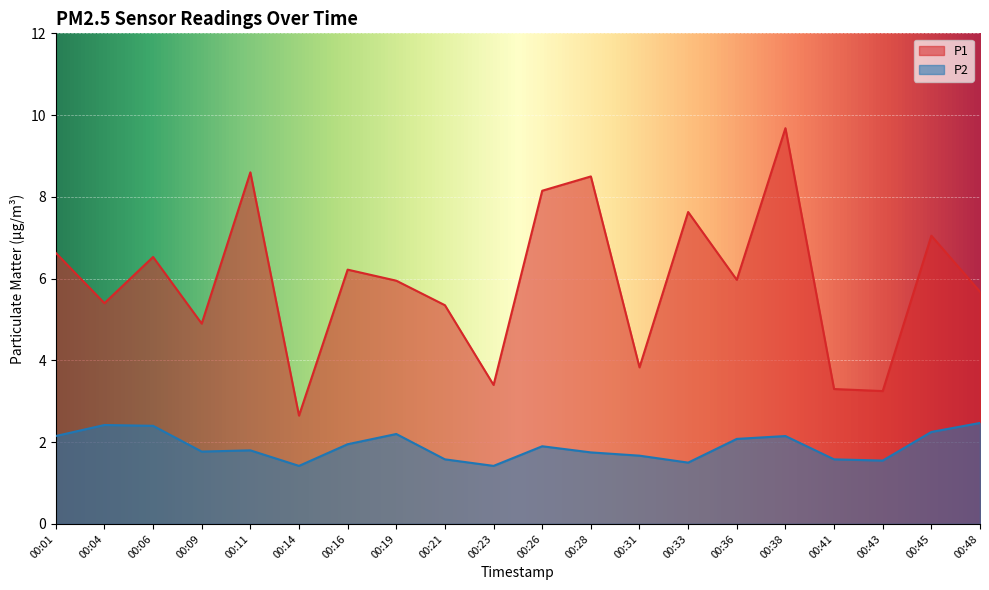

List the series in order of their peak value, highest first.

P1, P2